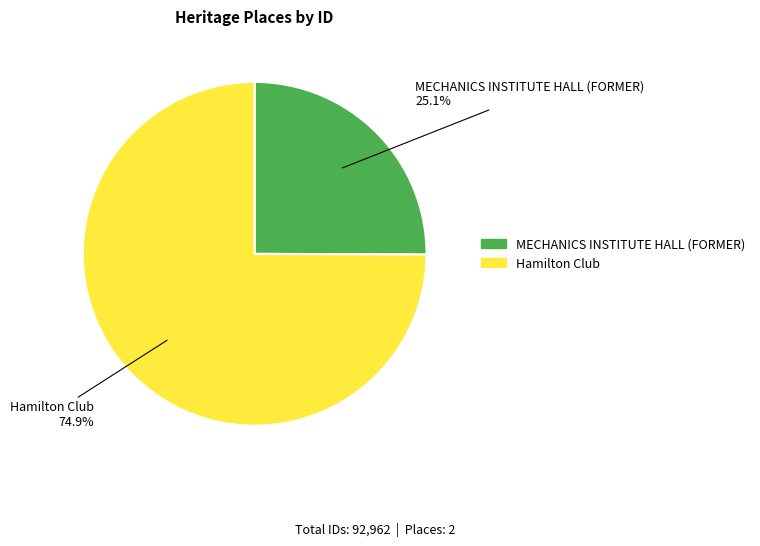

Which has a higher value, Hamilton Club or MECHANICS INSTITUTE HALL (FORMER)?

Hamilton Club